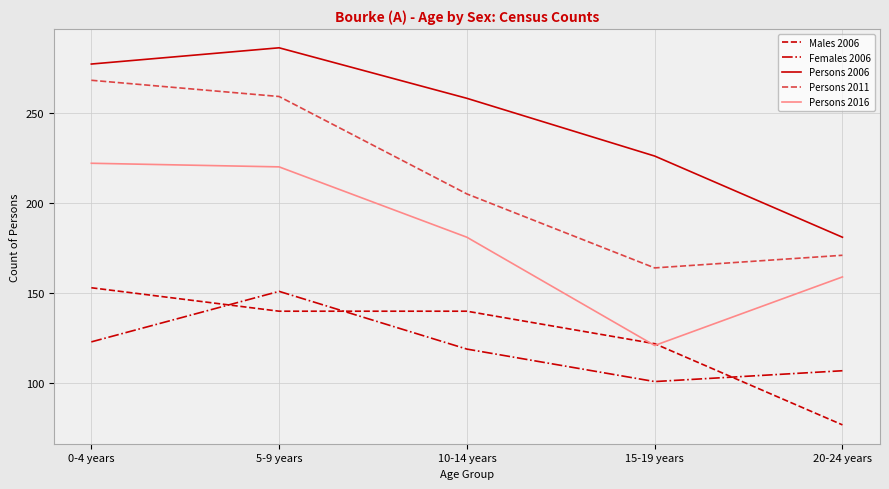

At which label does Persons 2011 reach its peak?

0-4 years